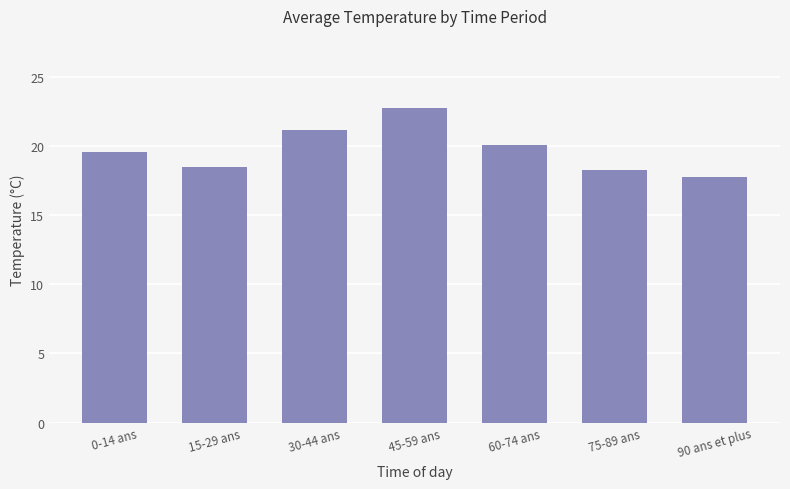

Reading left to right, transcribe all the data shown in this chart.

19.6	18.5	21.2	22.8	20.1	18.3	17.8